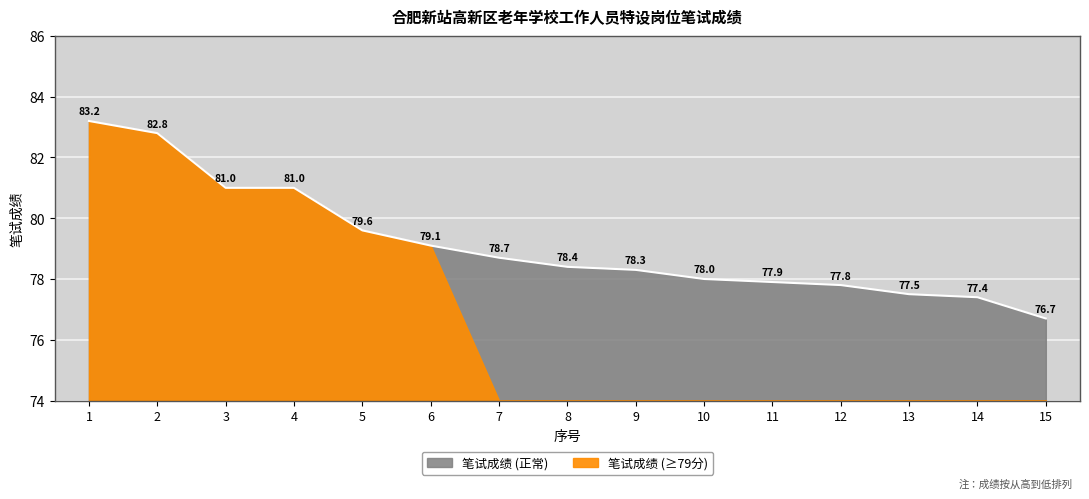

Reading left to right, list all the values displayed in this chart.

83.2	82.8	81.0	81.0	79.6	79.1	78.7	78.4	78.3	78.0	77.9	77.8	77.5	77.4	76.7